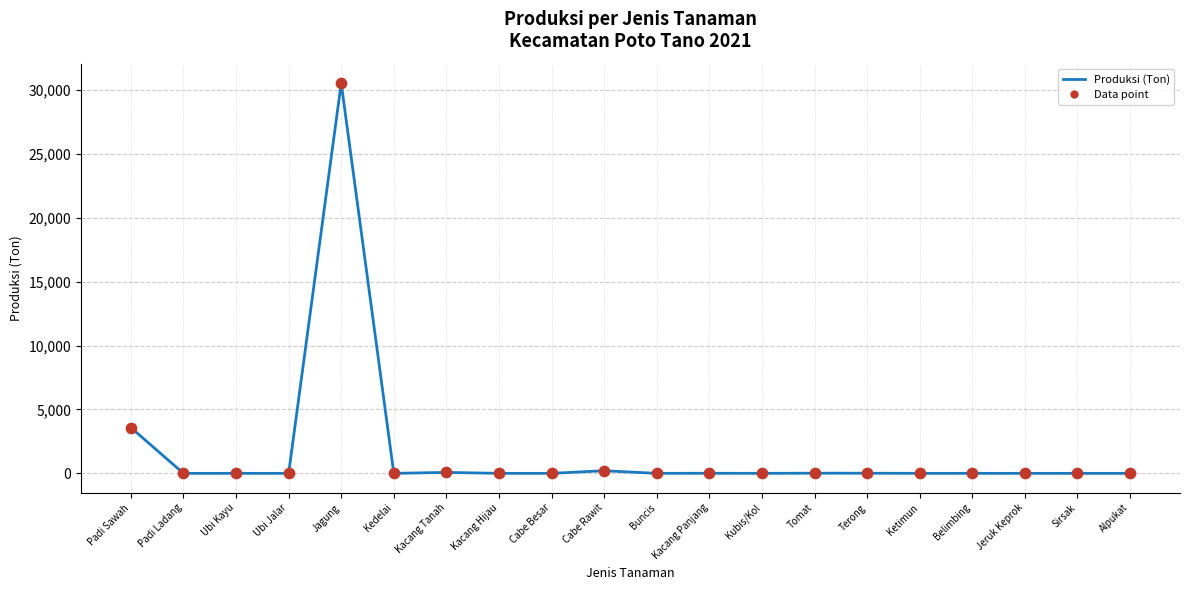

What is the change in value from Ketimun to Jeruk Keprok?

+0.2